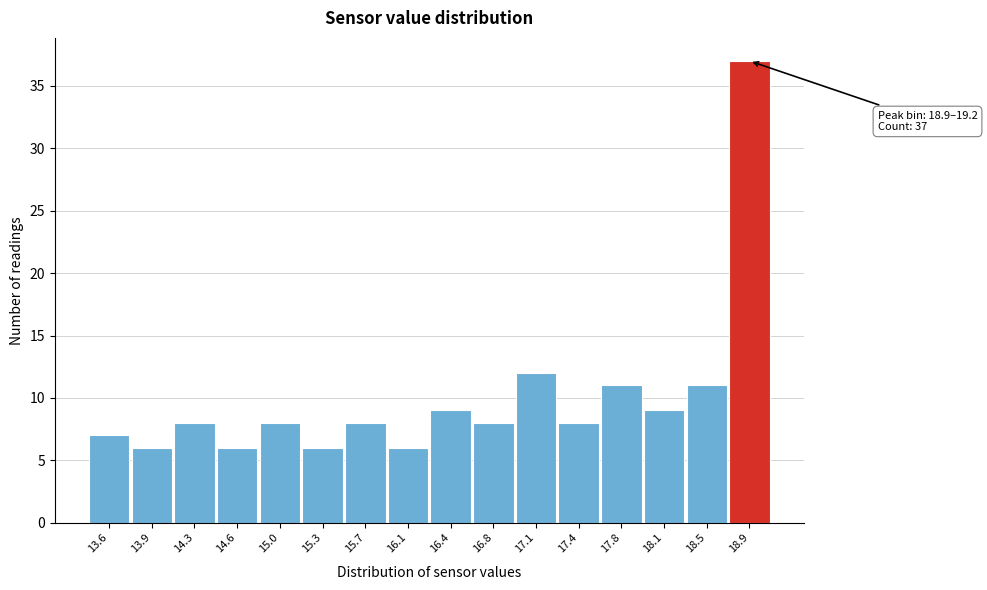

Reading right to left, what are all the values shown in this chart?

18.9=37	18.5=11	18.1=9	17.8=11	17.4=8	17.1=12	16.8=8	16.4=9	16.1=6	15.7=8	15.3=6	15.0=8	14.6=6	14.3=8	13.9=6	13.6=7